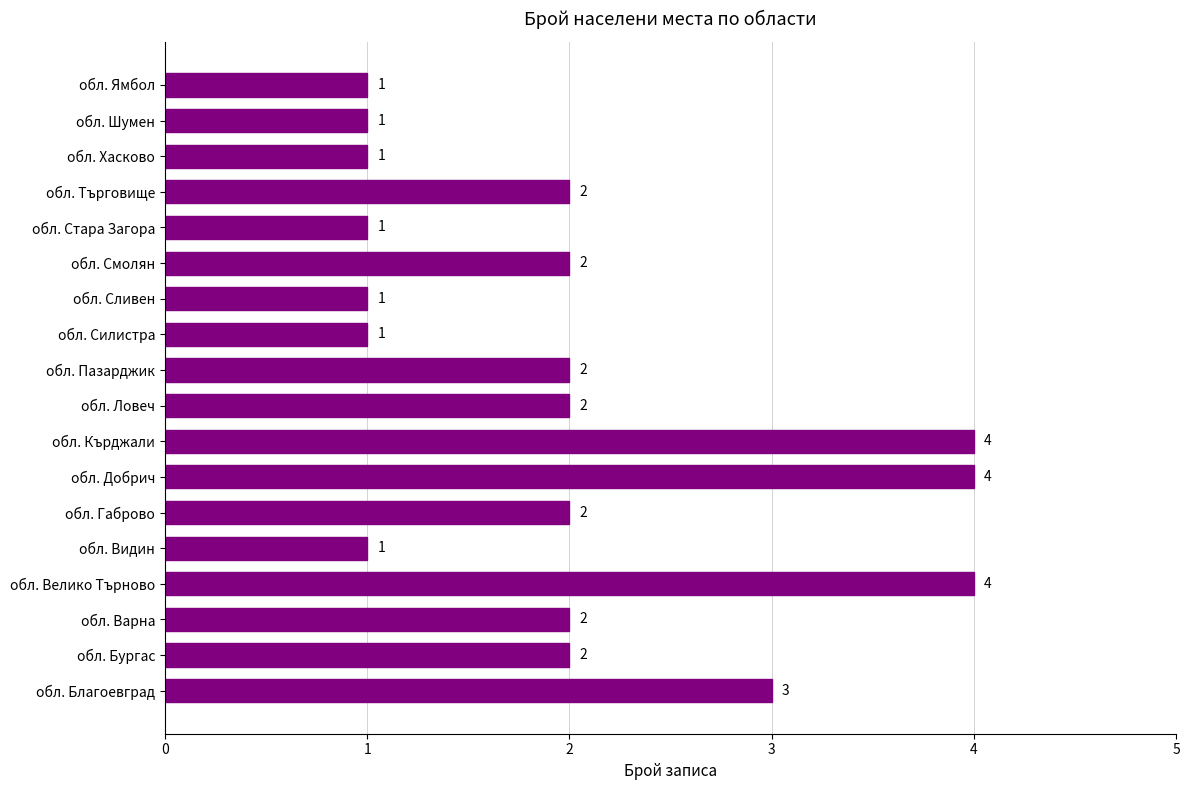

What is the greatest value displayed?

4